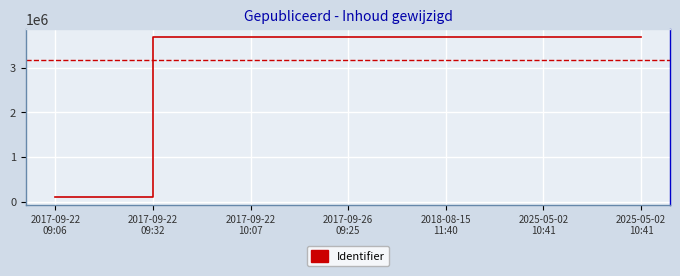

Which category has the highest value across all series?

2025-05-02
10:41